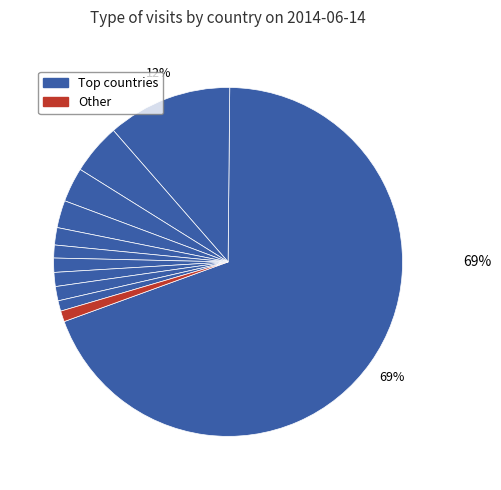

Count the number of slices in the pie.

12